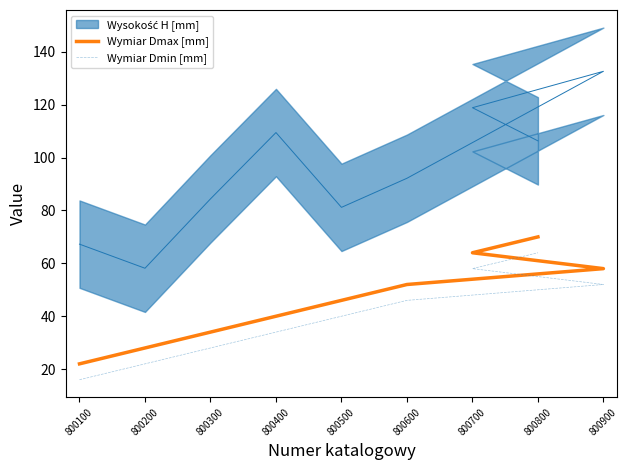

What value does the Wymiar Dmin [mm] series have at 800200, to the nearest 5?

20